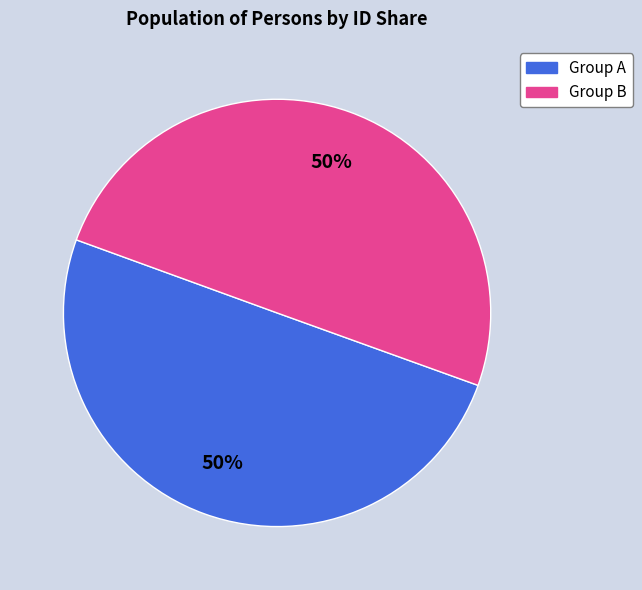

Is ლავრენტი ჩიმაკაძე the majority of the pie?

No